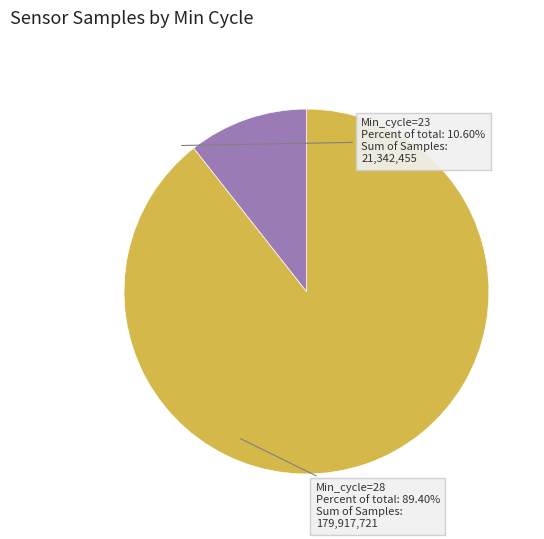

Does any single category account for the majority?

Yes